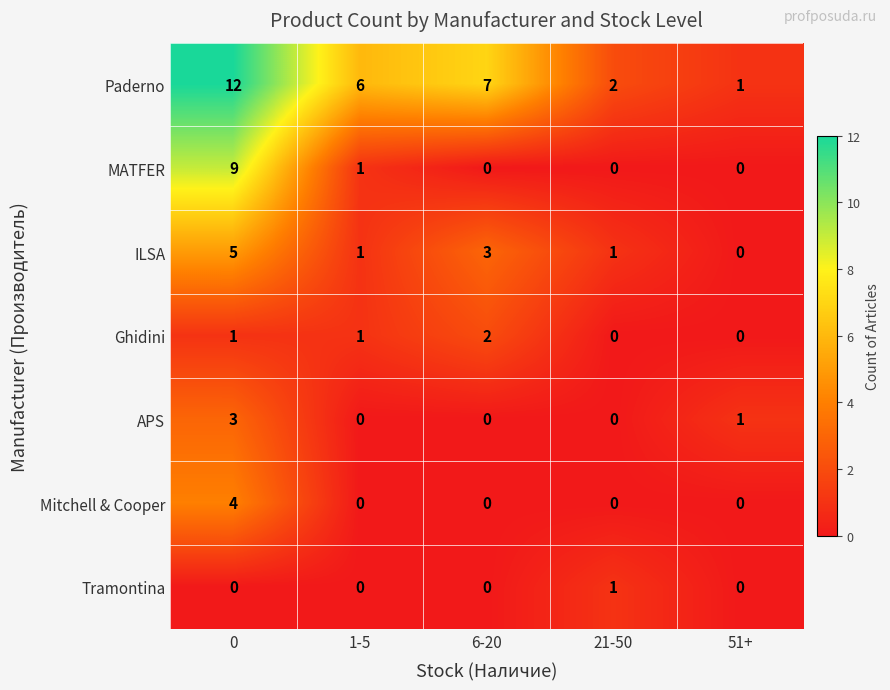

What is the highest value of the ILSA series?

5